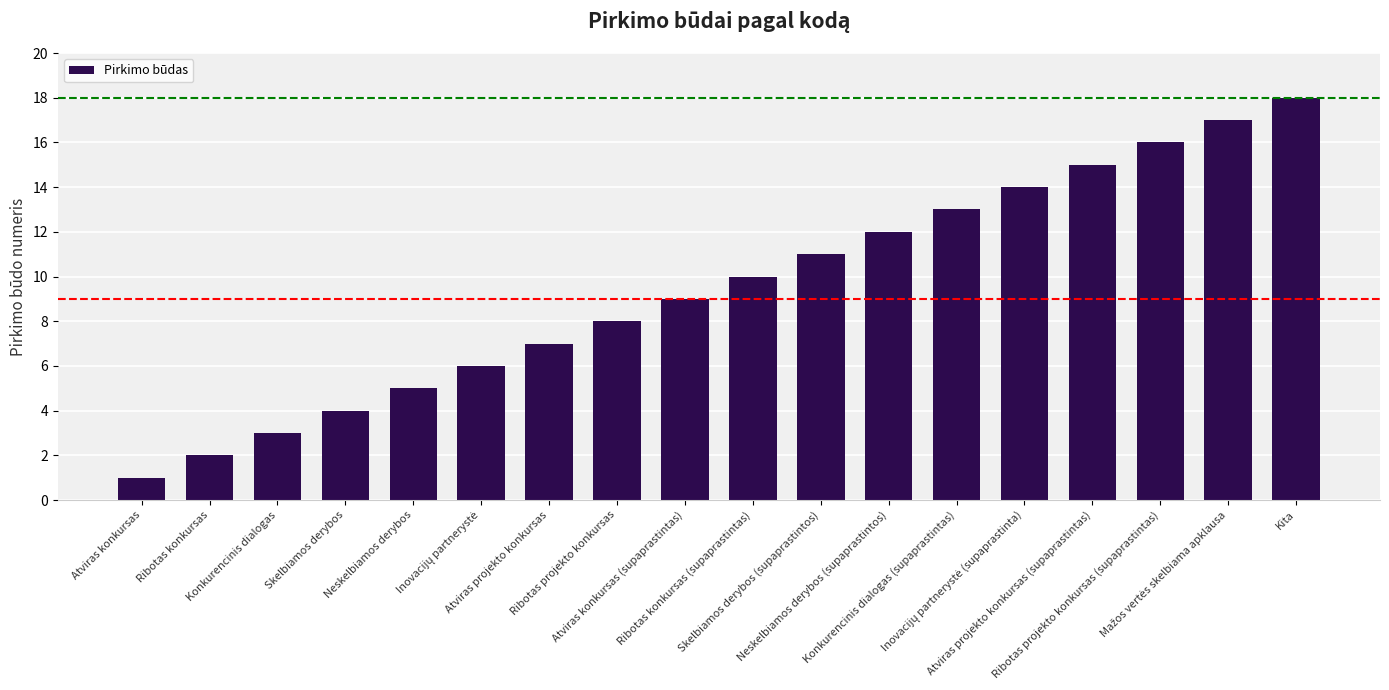

What is the greatest value displayed?

18